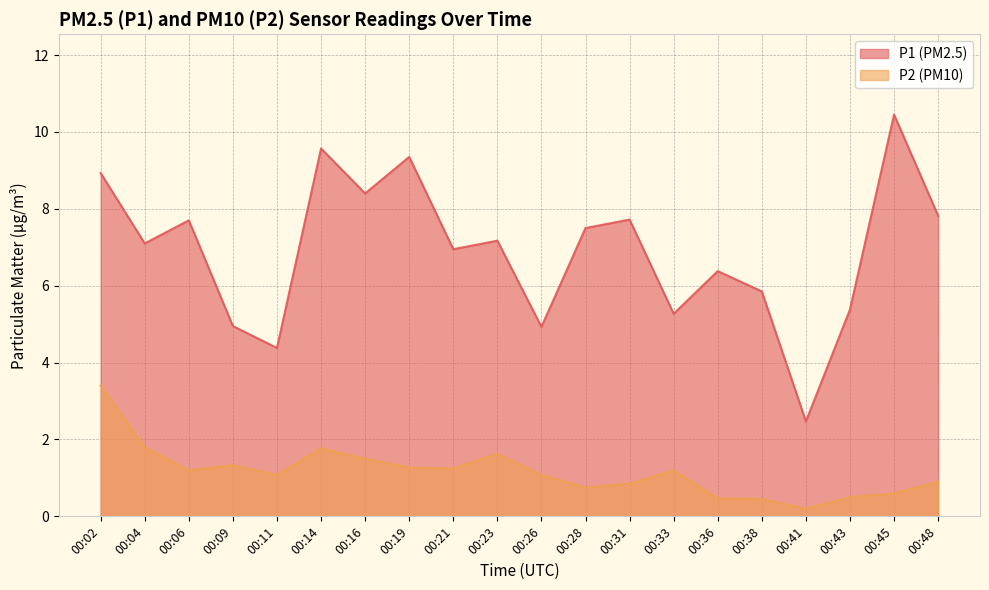

Is it true that P1 equals 8.4 at 00:36?

False